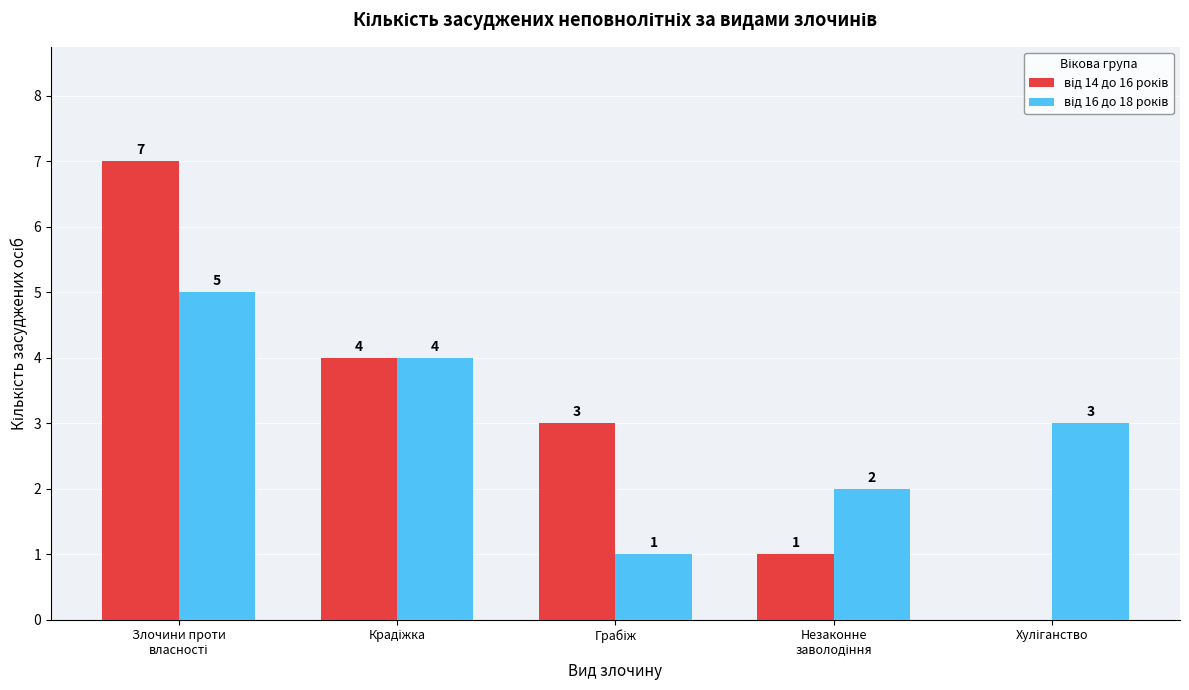

Is it true that від 14 до 16 років equals 5 at Грабіж?

False